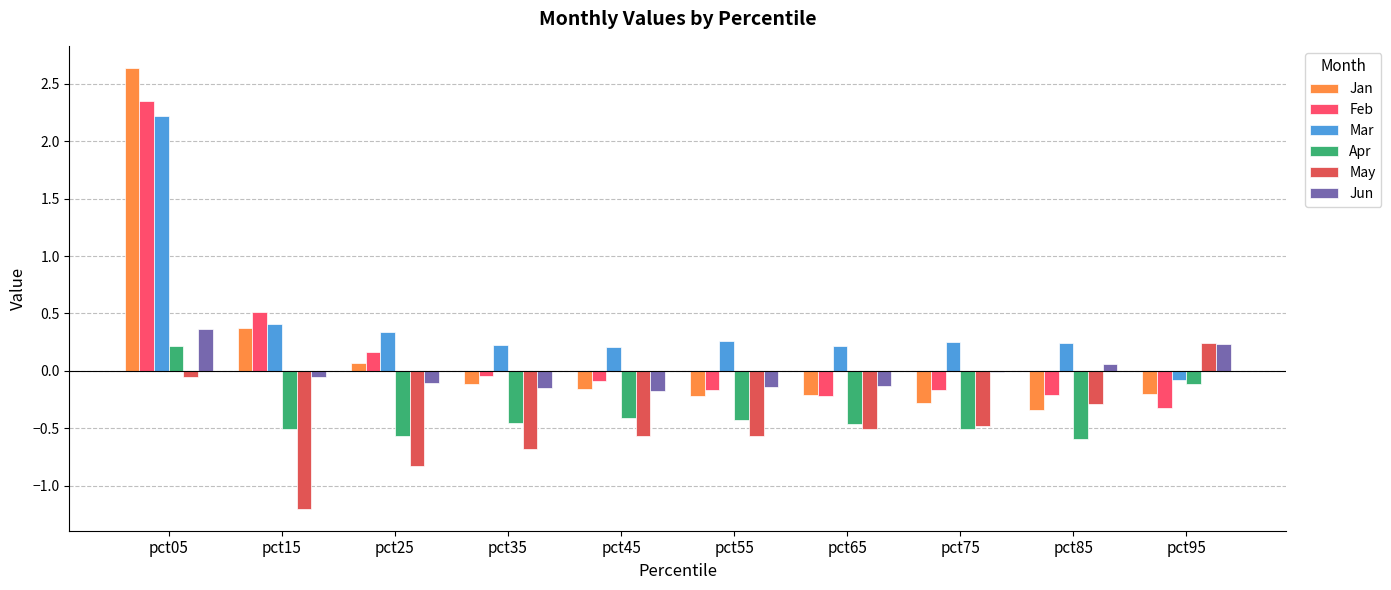

Which category has the highest value in the Apr series?

pct05